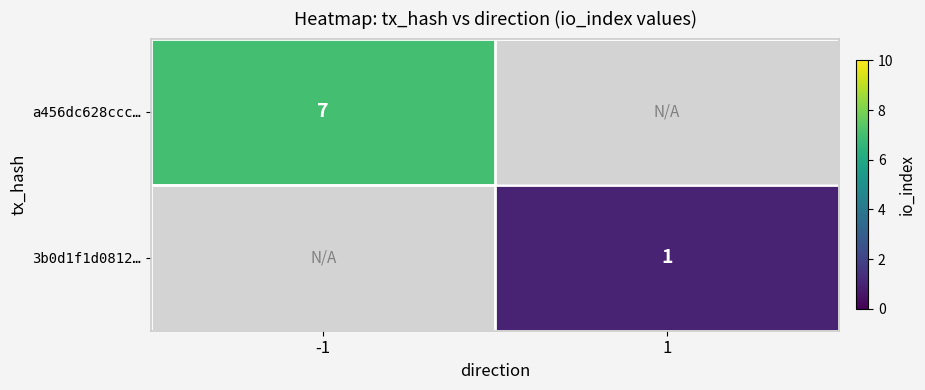

Is it true that a456dc628ccc… equals 3.2 at -1?

False